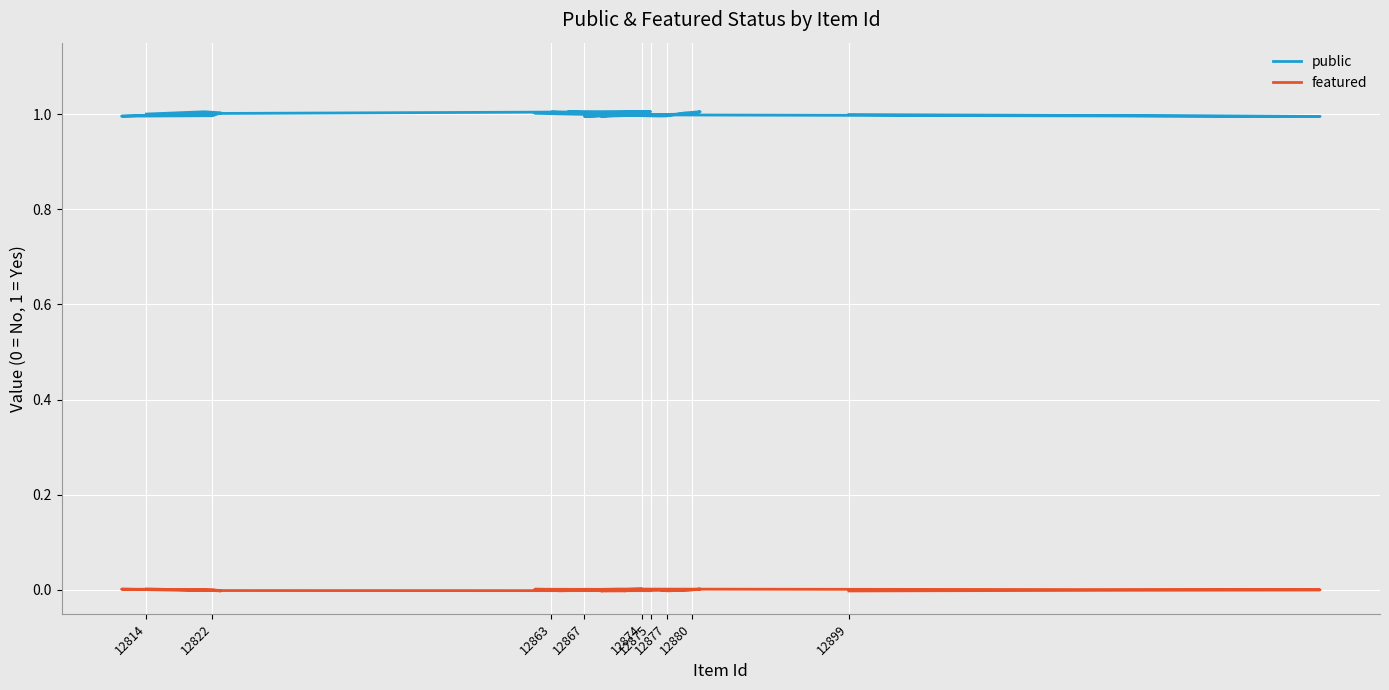

What is the spread (max minus min) of values at 13?

1.0